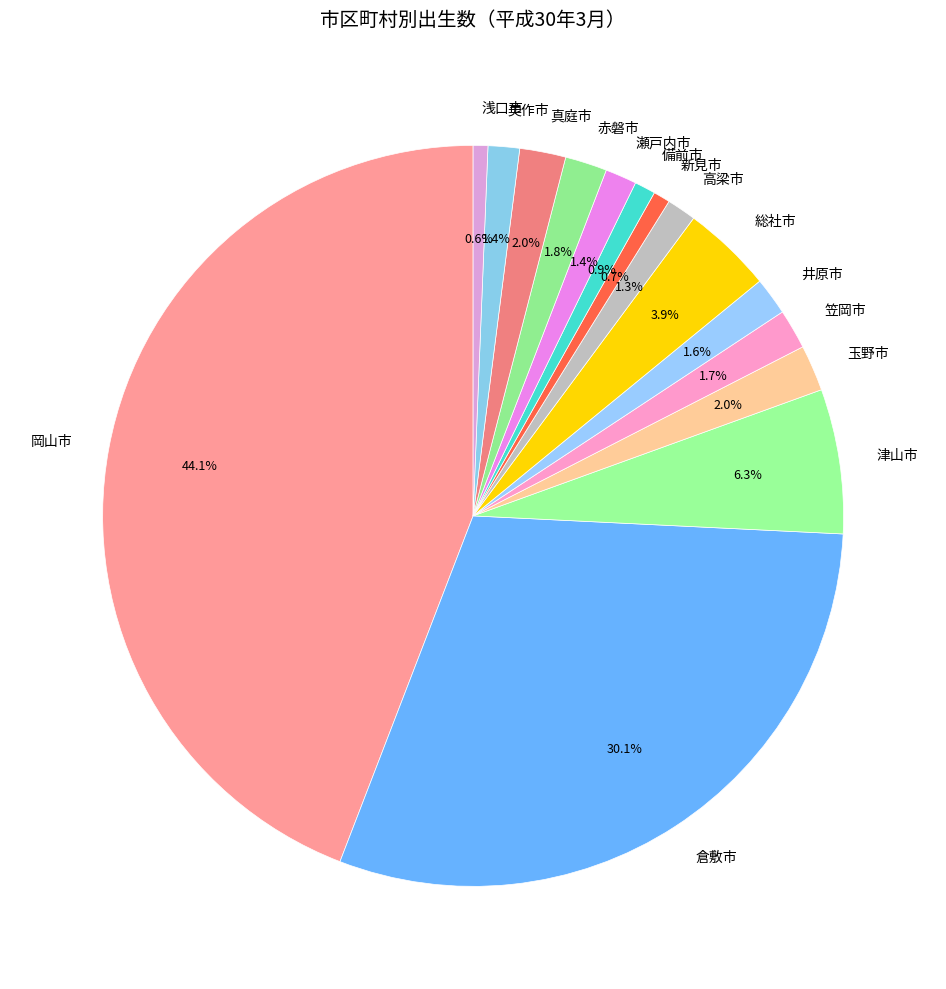

Is 美作市 the majority of the pie?

No